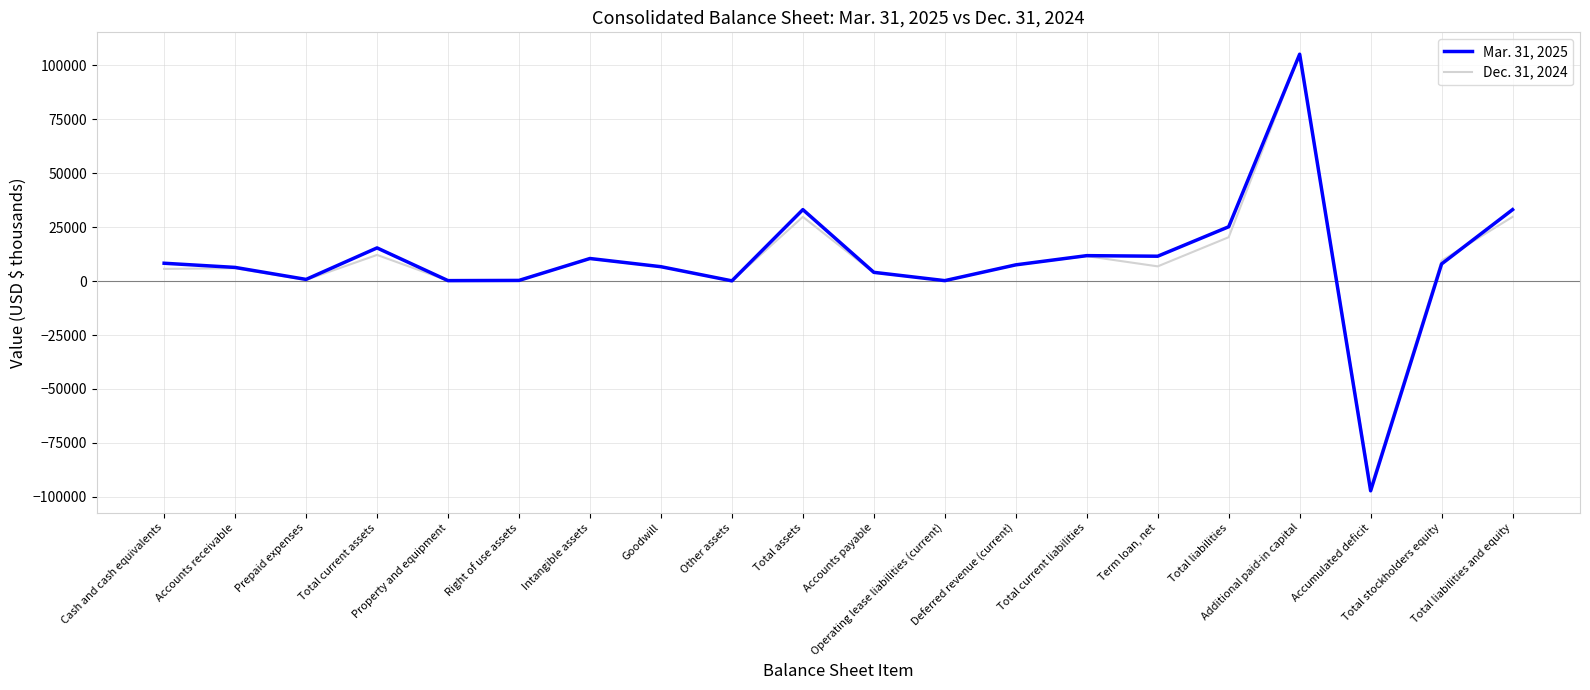

What are all the series names shown in the legend?

Mar. 31, 2025, Dec. 31, 2024